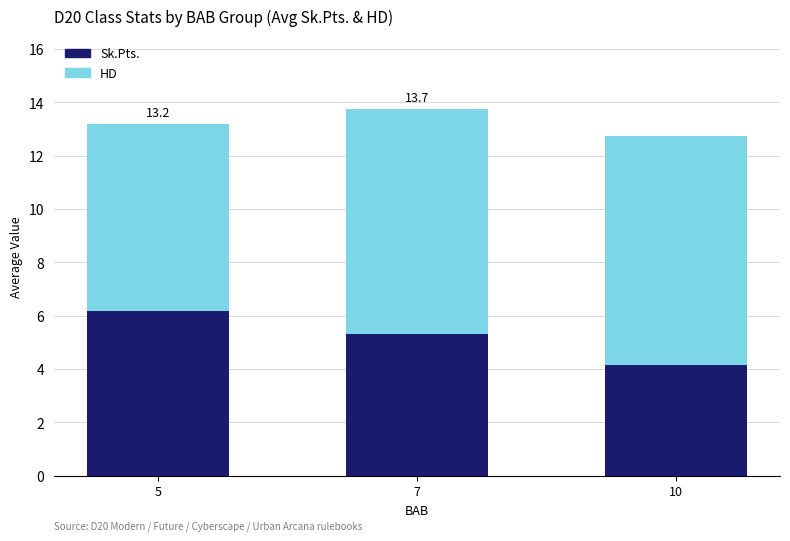

Is it true that Sk.Pts. equals 6.2 at 5?

True